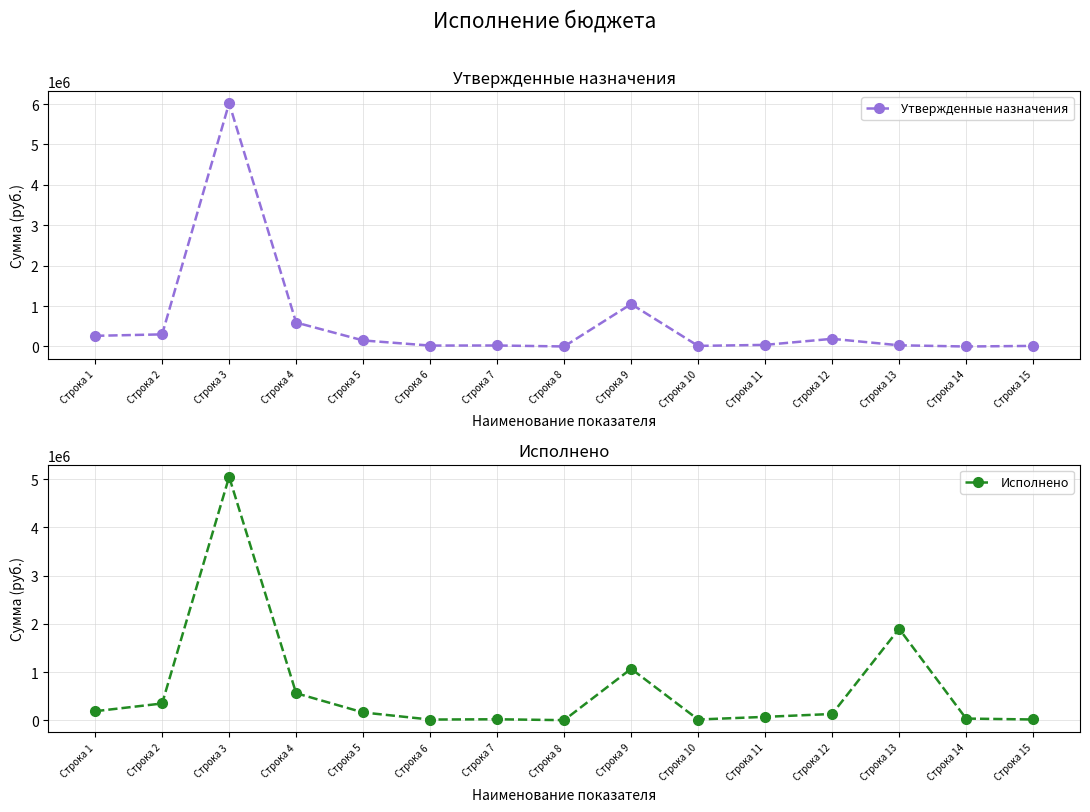

Reading left to right, list all the values displayed in this chart.

Утвержденные назначения: Строка 1=264000.0	Строка 2=300000.0	Строка 3=6021000.0	Строка 4=593000.0	Строка 5=150000.0	Строка 6=23000.0	Строка 7=25000.0	Строка 8=1000.0	Строка 9=1050000.0	Строка 10=15000.0	Строка 11=40000.0	Строка 12=190000.0	Строка 13=30000.0	Строка 14=0.0	Строка 15=15000.0
Исполнено: Строка 1=187000.0	Строка 2=347500.0	Строка 3=5050917.6	Строка 4=560706.5	Строка 5=161457.1	Строка 6=14221.2	Строка 7=19972.0	Строка 8=1400.5	Строка 9=1067611.6	Строка 10=15000.0	Строка 11=70034.5	Строка 12=129753.4	Строка 13=1897793.9	Строка 14=34371.6	Строка 15=15541.9